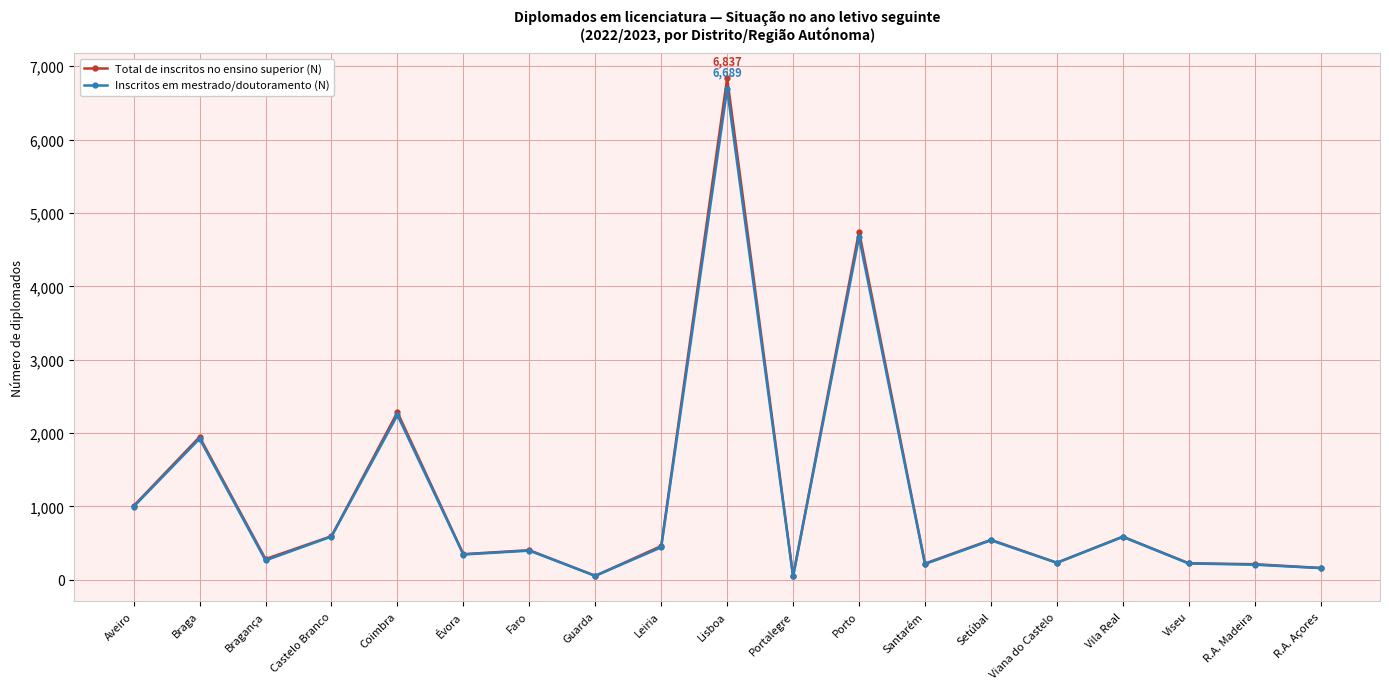

How many categories are shown in the chart?

19